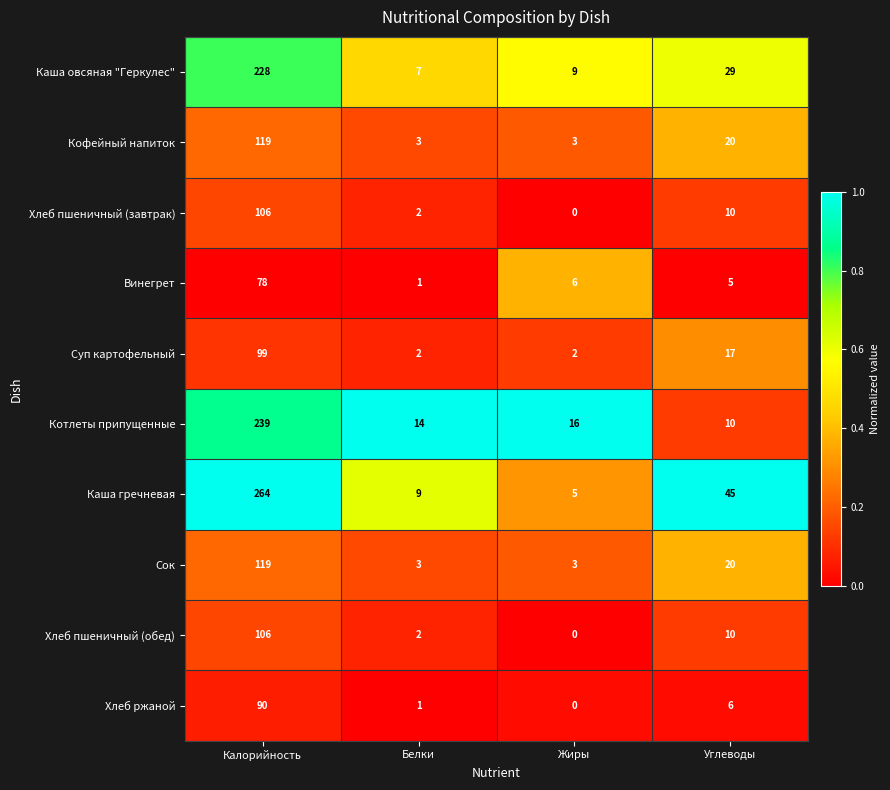

What is the total value across all series at Углеводы?

172